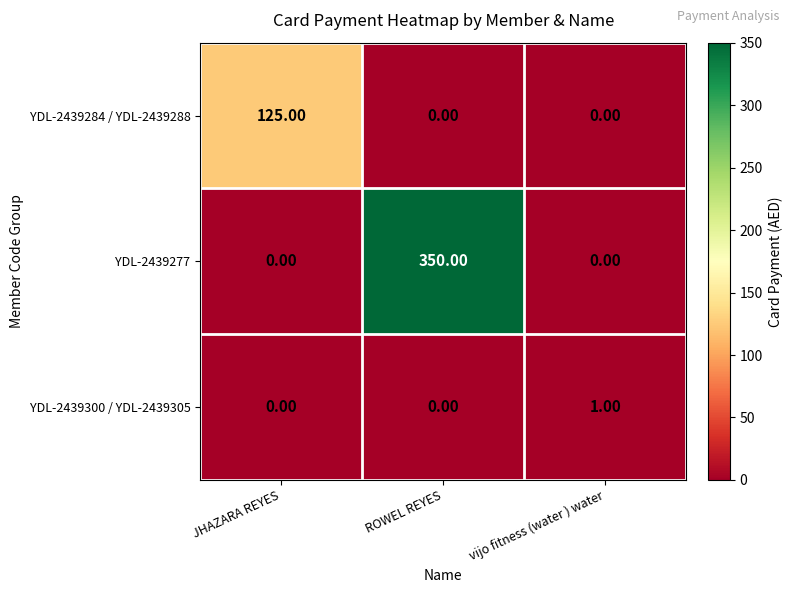

Which series has the widest spread of values?

YDL-2439277